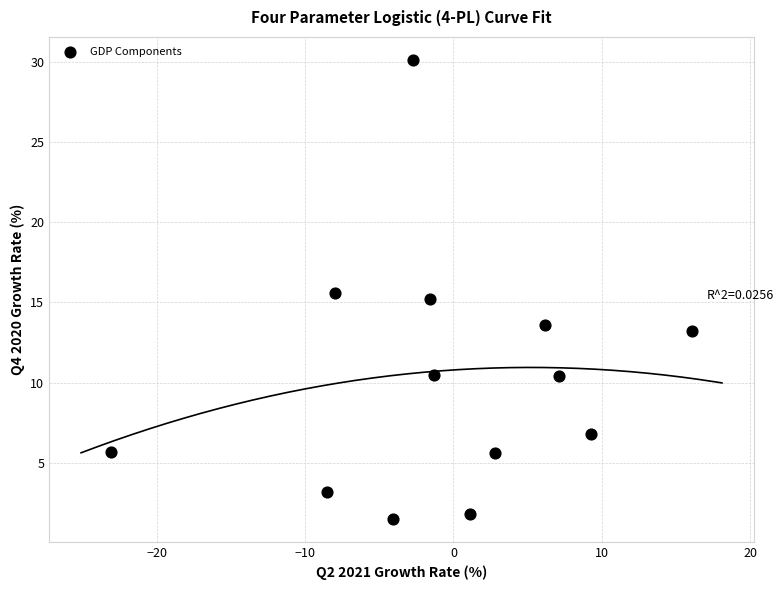

What is the range of Y values (max minus min)?

28.6